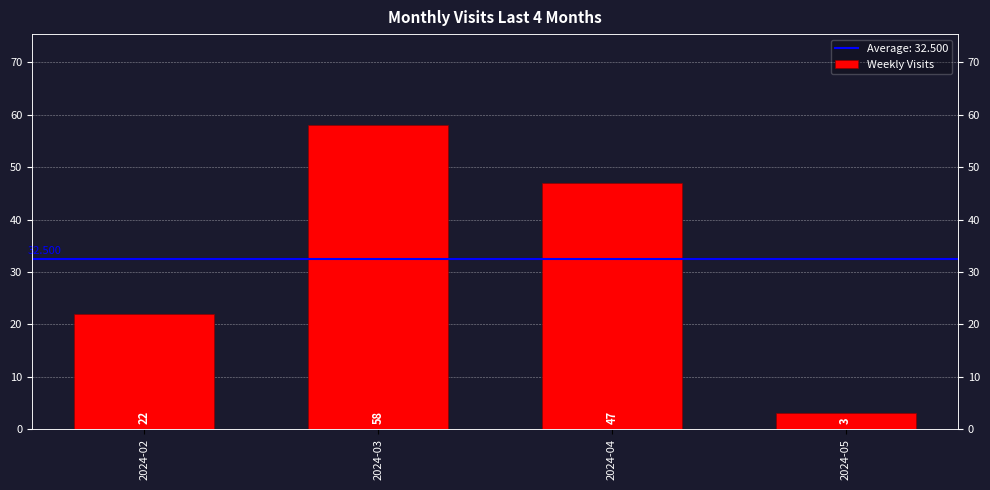

What value does the data have at 2024-03?

58